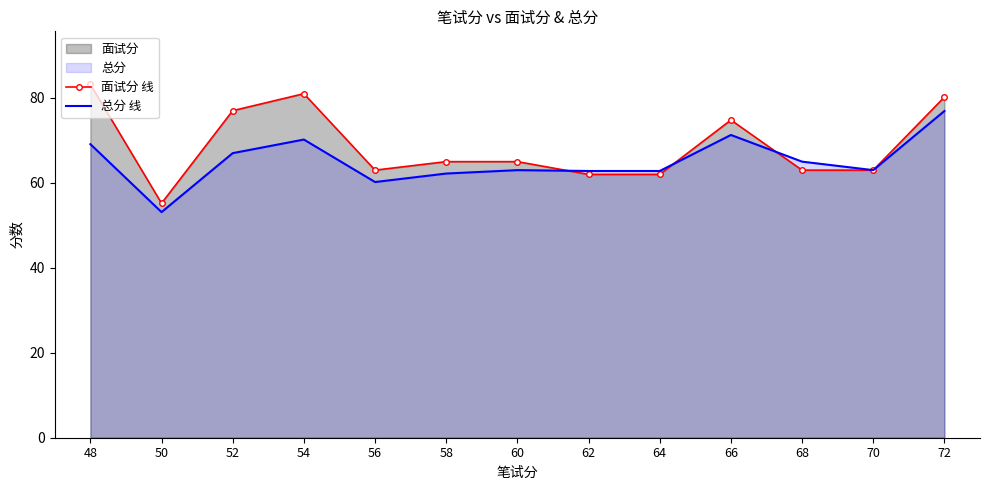

Read the 面试分 线 value at 52.

77.0